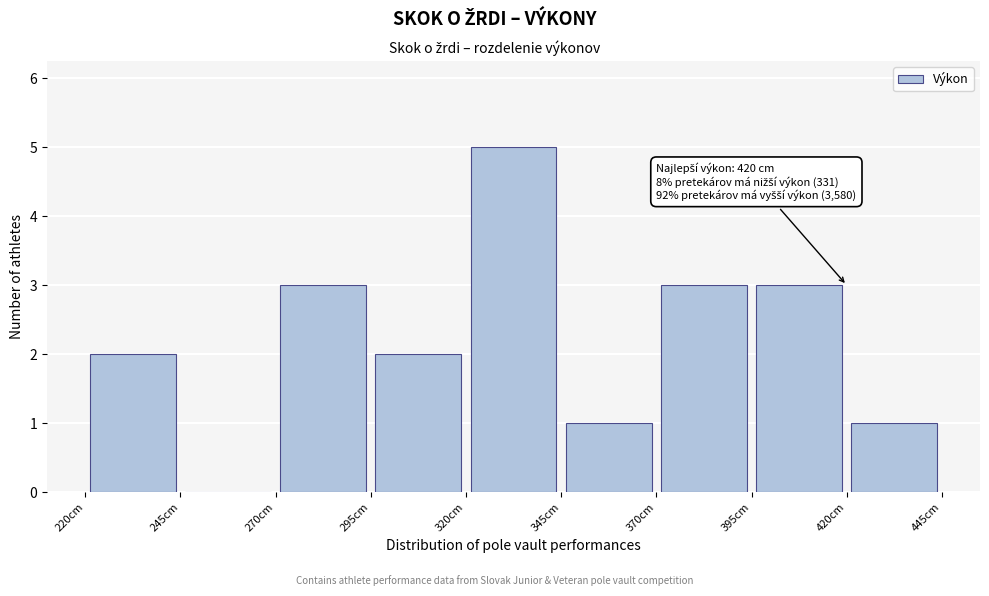

Over which range of the x-axis is the bar tallest?

320 to 345